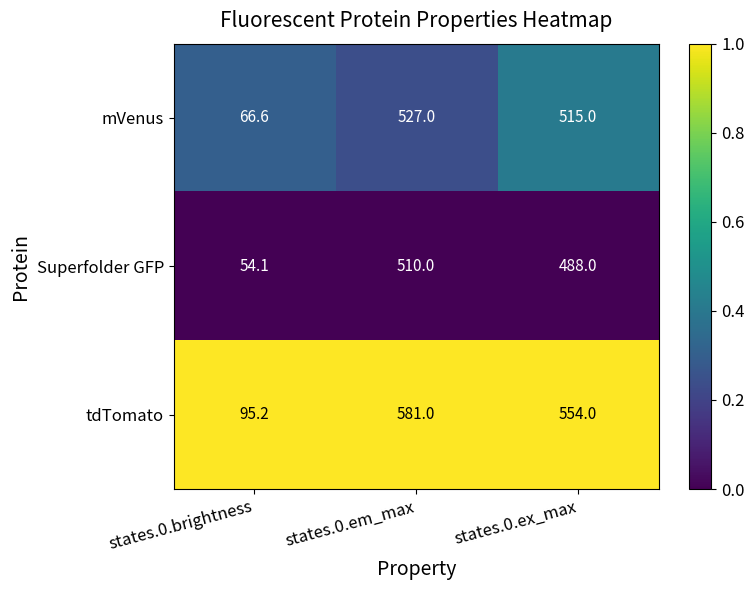

Rank the series by their maximum value, from highest to lowest.

tdTomato, mVenus, Superfolder GFP